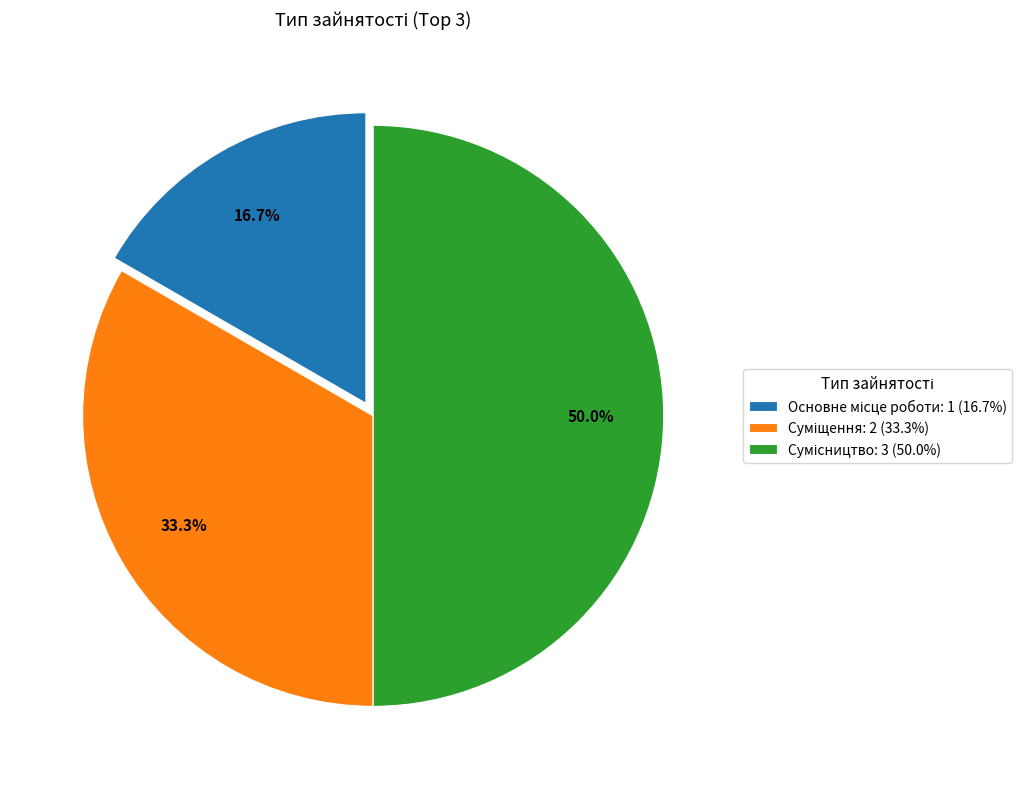

Approximately how many times larger is the value at Сумісництво compared to Основне місце роботи?

3.0